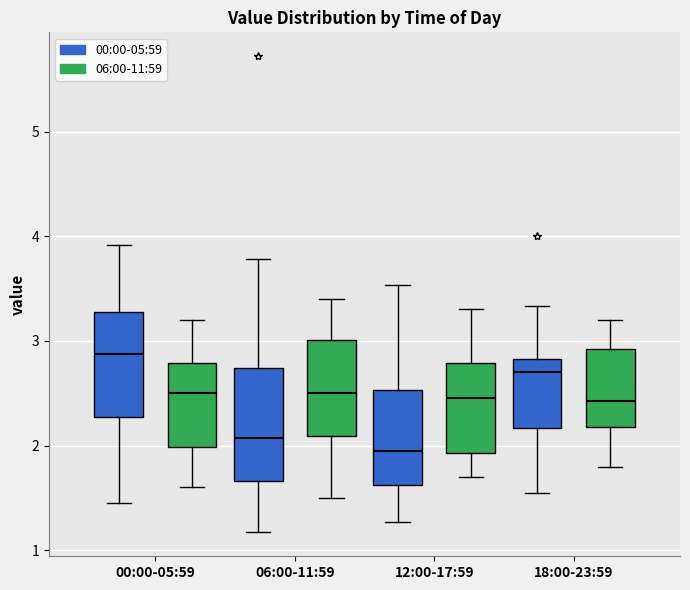

Reading left to right, read every box against the y-axis: the position of its median line, the range the box covers, and the ends of its whiskers. The values are not printed on the chart, so give them approximately, as read against the axis.

00:00-05:59 (00:00-05:59): median 2.9, box 2.3 to 3.3, whiskers 1.5 to 3.9
00:00-05:59 (06:00-11:59): median 2.5, box 2.0 to 2.8, whiskers 1.6 to 3.2
06:00-11:59 (00:00-05:59): median 2.1, box 1.7 to 2.7, whiskers 1.2 to 3.8
06:00-11:59 (06:00-11:59): median 2.5, box 2.1 to 3.0, whiskers 1.5 to 3.4
12:00-17:59 (00:00-05:59): median 2.0, box 1.6 to 2.5, whiskers 1.3 to 3.5
12:00-17:59 (06:00-11:59): median 2.5, box 1.9 to 2.8, whiskers 1.7 to 3.3
18:00-23:59 (00:00-05:59): median 2.7, box 2.2 to 2.8, whiskers 1.6 to 3.3
18:00-23:59 (06:00-11:59): median 2.4, box 2.2 to 2.9, whiskers 1.8 to 3.2